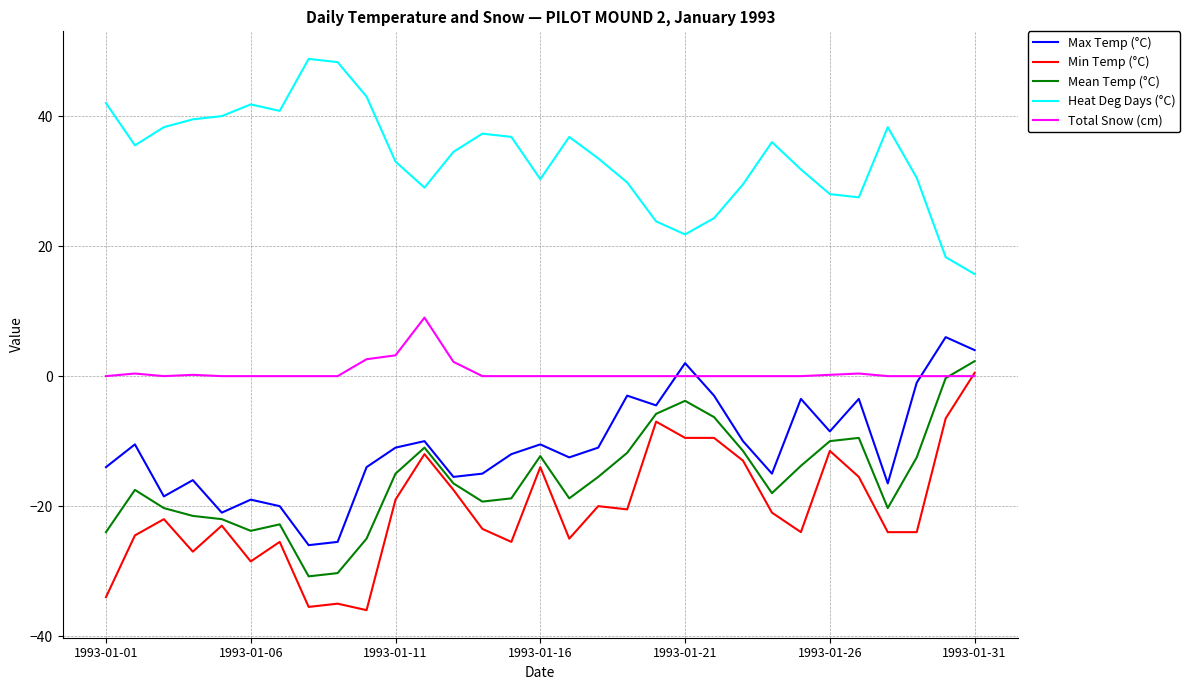

What is the minimum value for Max Temp (°C)?

-26.0